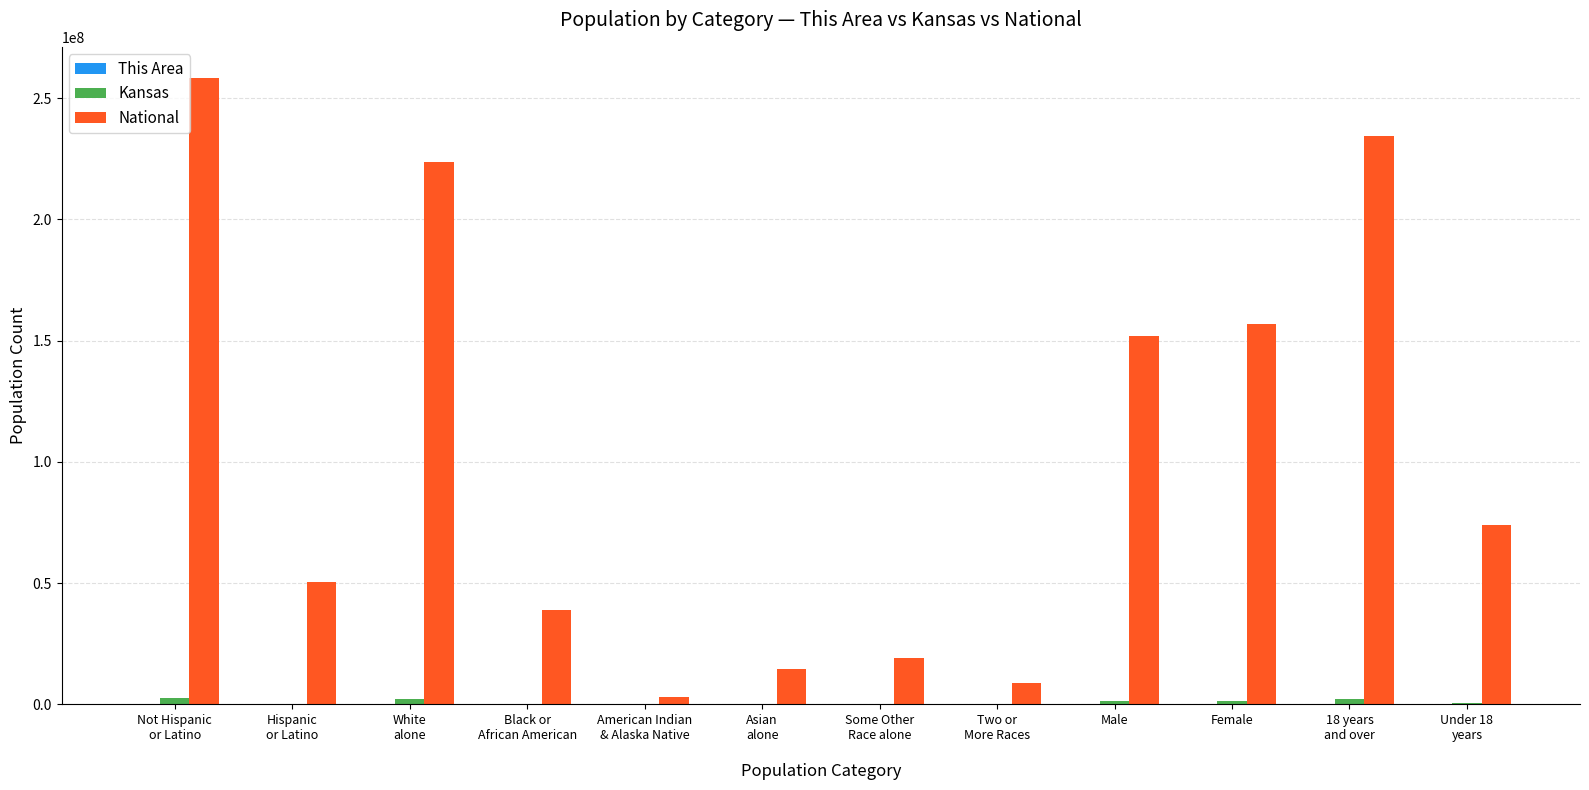

What is the maximum value shown in the chart?

258267944